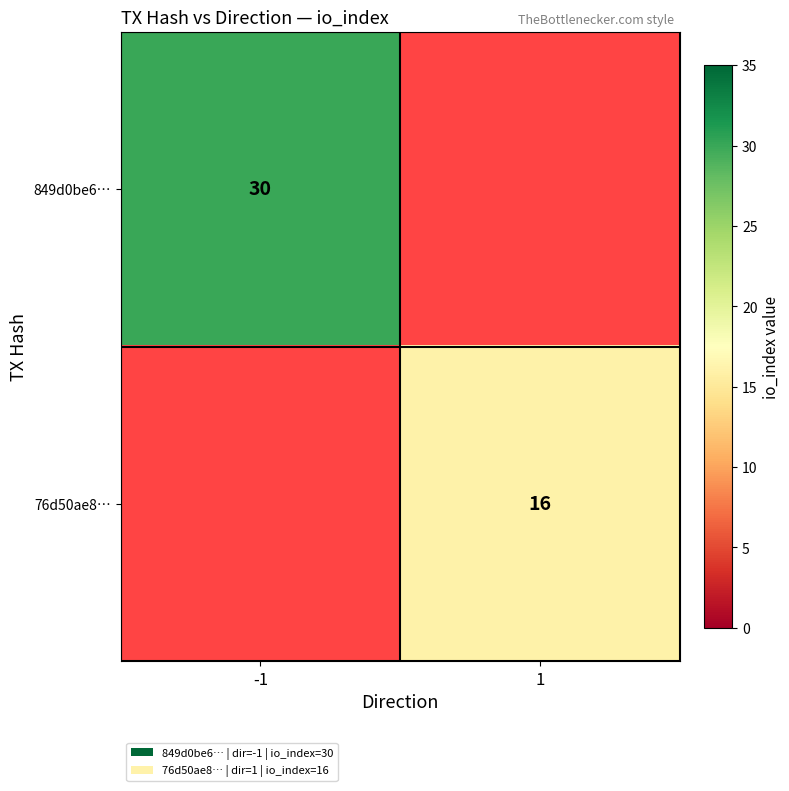

Is it true that 76d50ae8… equals 6 at 1?

False